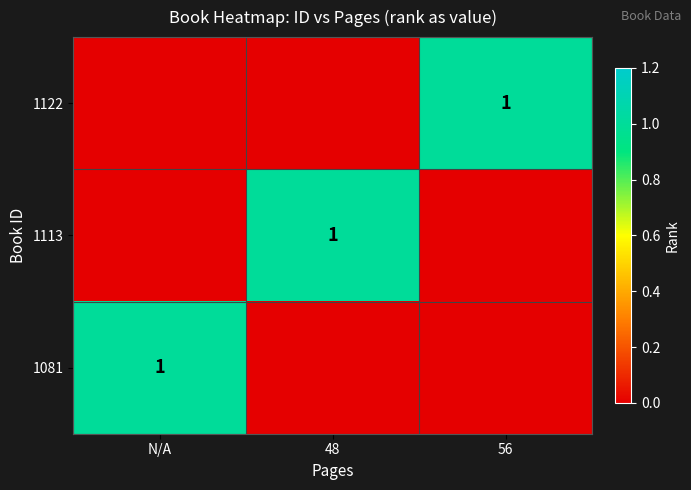

The value of 1081 at N/A is 2. True or false?

False